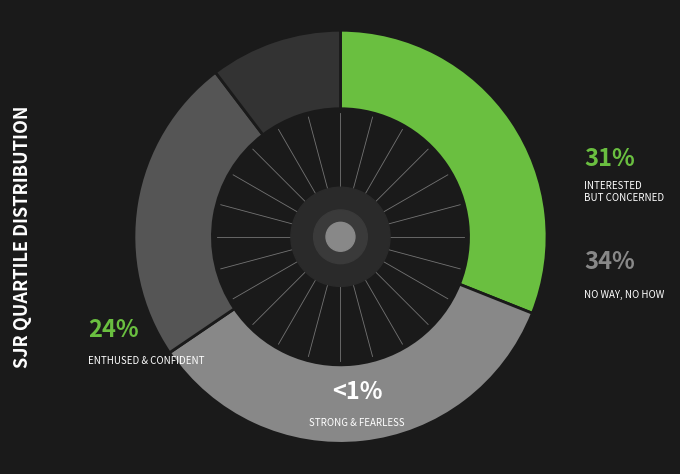

How many segments does this pie chart have?

4